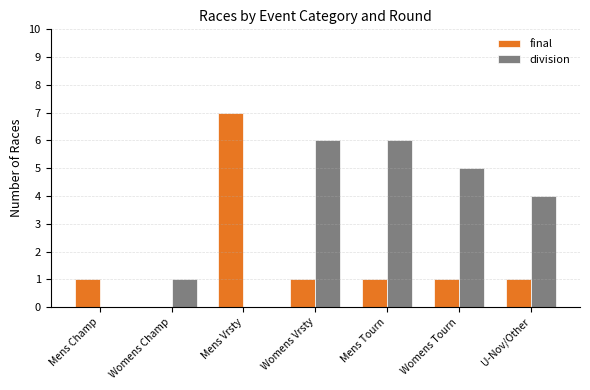

Which series has the largest total across all categories?

division